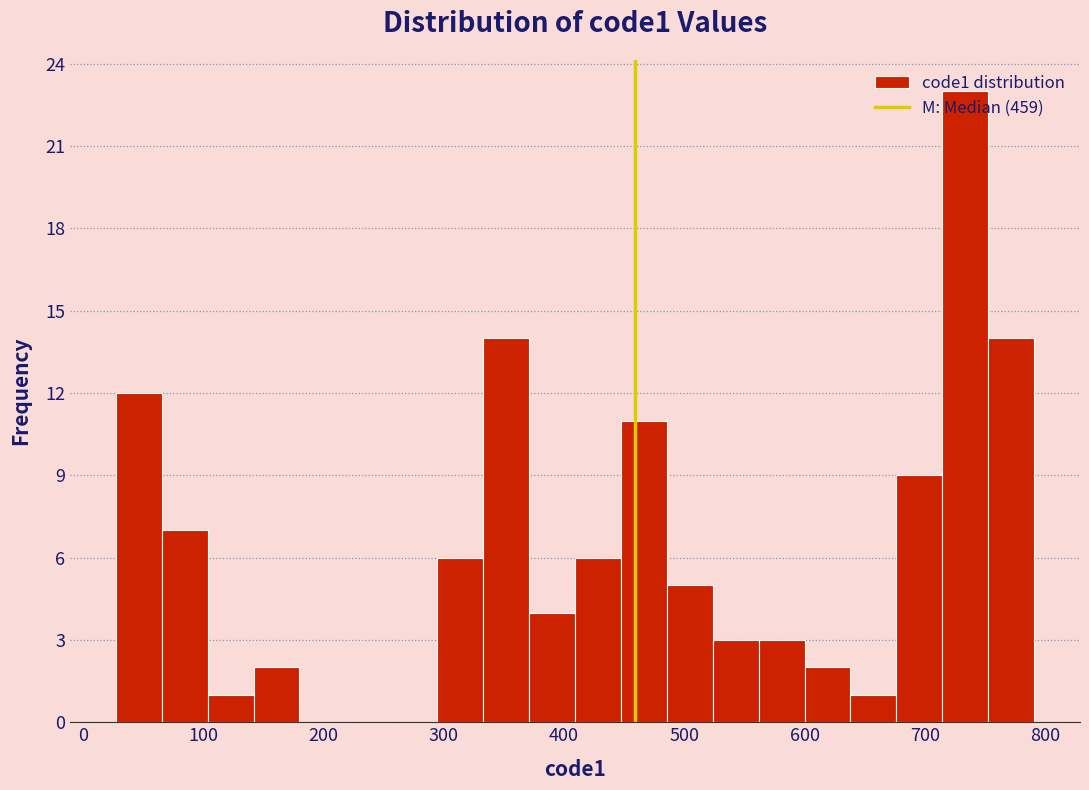

Read against the x-axis, roughly where is the centre of the tallest bar?

730